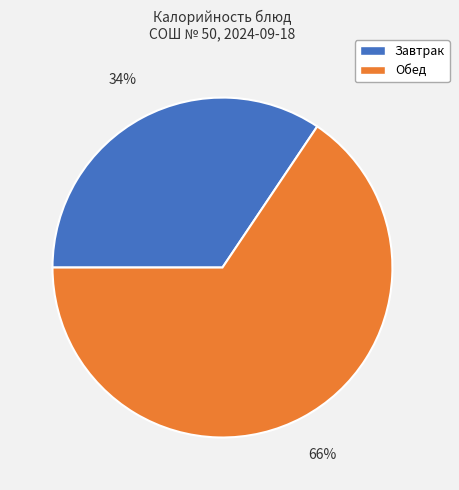

To the nearest percent, what percentage of the pie is Завтрак?

34%